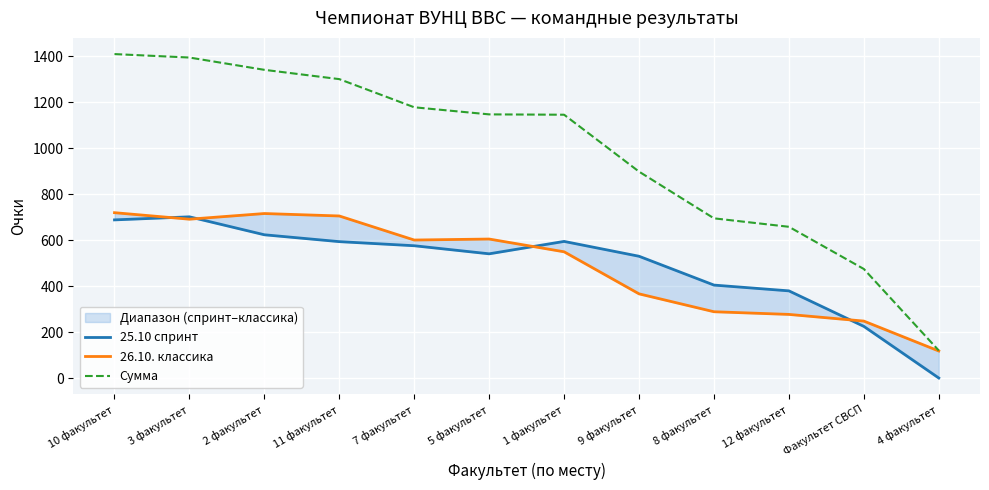

Which label corresponds to the smallest value in the chart?

4 факультет